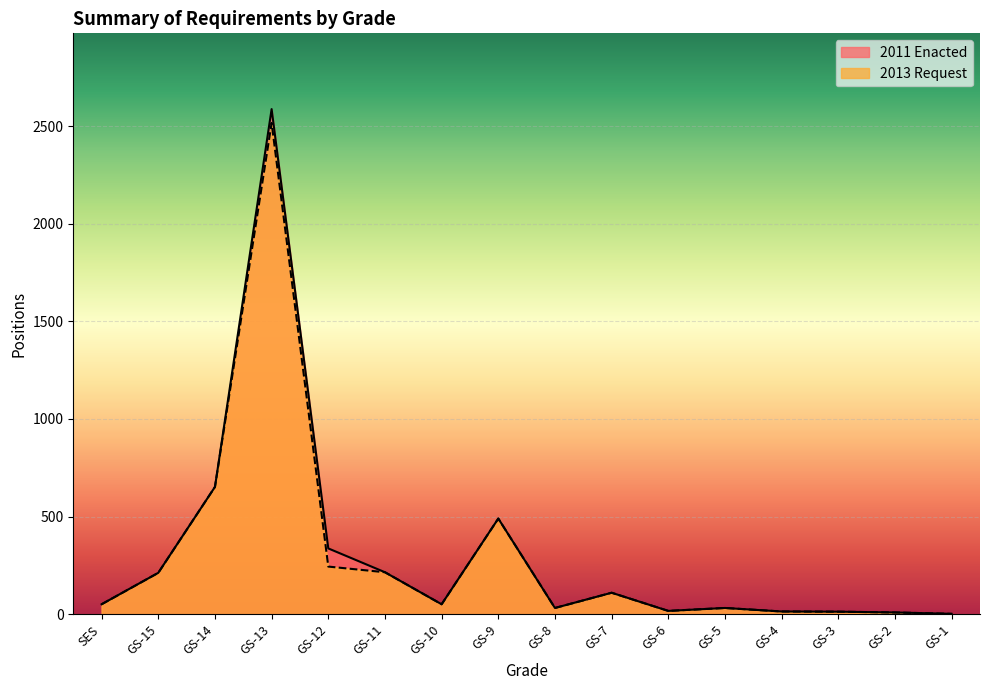

In 2011 Enacted, how many points are higher than both neighbors (excluding endpoints)?

4